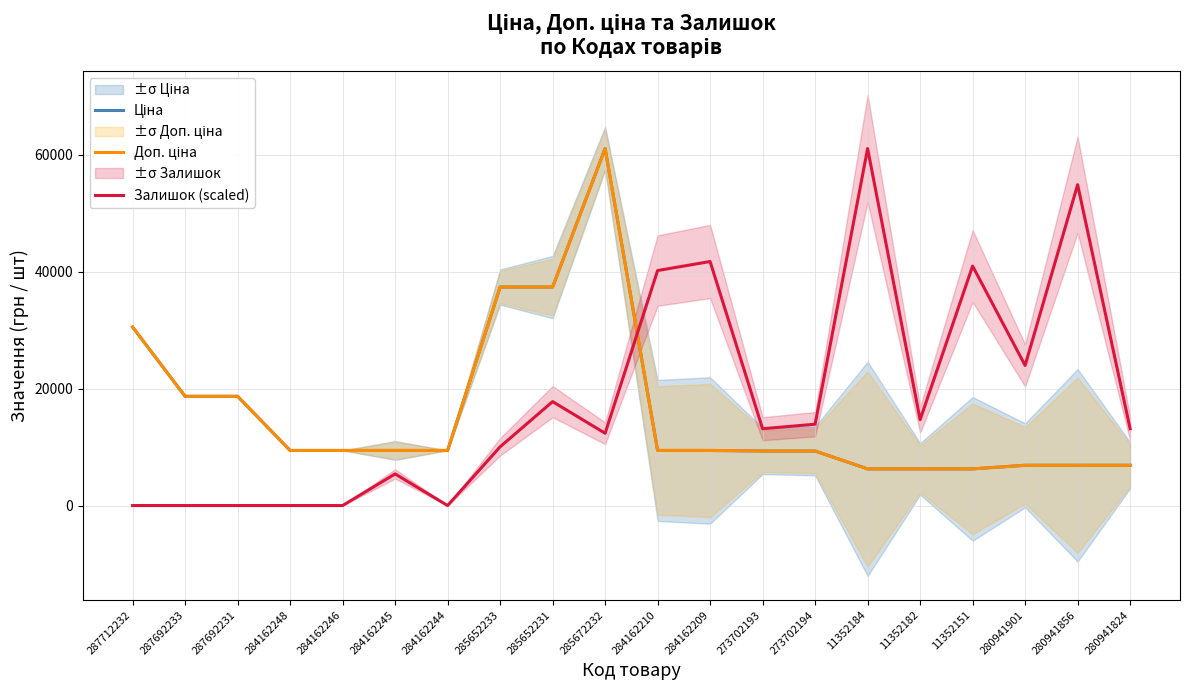

Reading left to right, what are all the values shown in this chart?

Ціна: 30512.3	18671.5	18671.5	9416.9	9416.9	9416.9	9416.9	37343.0	37343.0	61024.7	9416.9	9416.9	9321.4	9321.4	6266.7	6266.7	6266.7	6879.5	6879.5	6879.5
Доп. ціна: 30512.3	18671.5	18671.5	9416.9	9416.9	9416.9	9416.9	37343.0	37343.0	61024.7	9416.9	9416.9	9321.4	9321.4	6266.7	6266.7	6266.7	6879.5	6879.5	6879.5
Залишок (scaled): 0.0	0.0	0.0	0.0	0.0	5407.3	0.0	10042.0	17766.7	12359.4	40168.2	41713.1	13131.9	13904.4	61024.7	14676.8	40940.6	23946.4	54845.0	13131.9